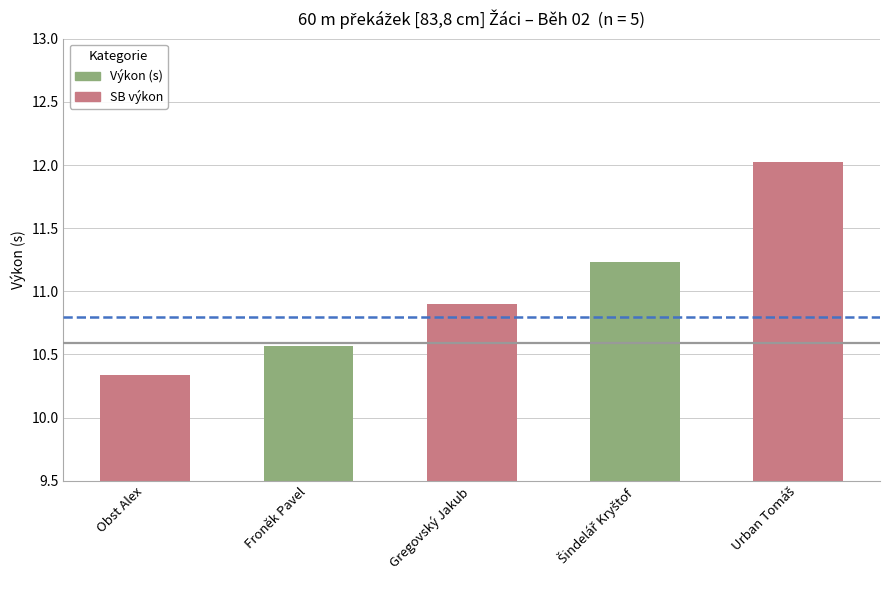

What is the greatest value displayed?

12.0